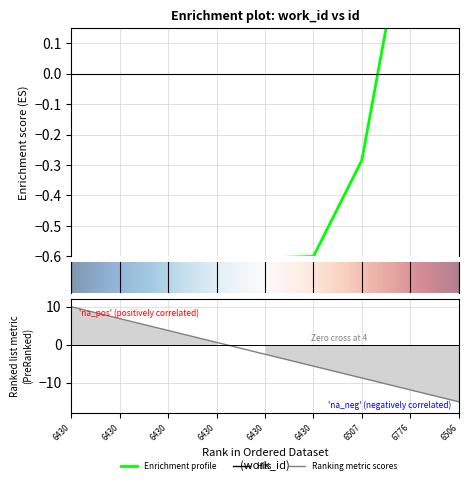

The chart shows a value of -0.2 at 6430. True or false?

False